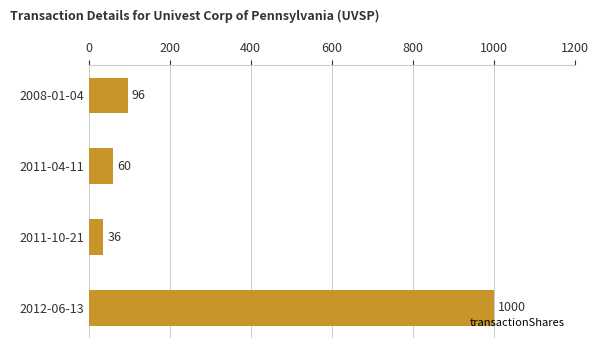

Between 2011-10-21 and 2011-04-11, which is larger?

2011-04-11